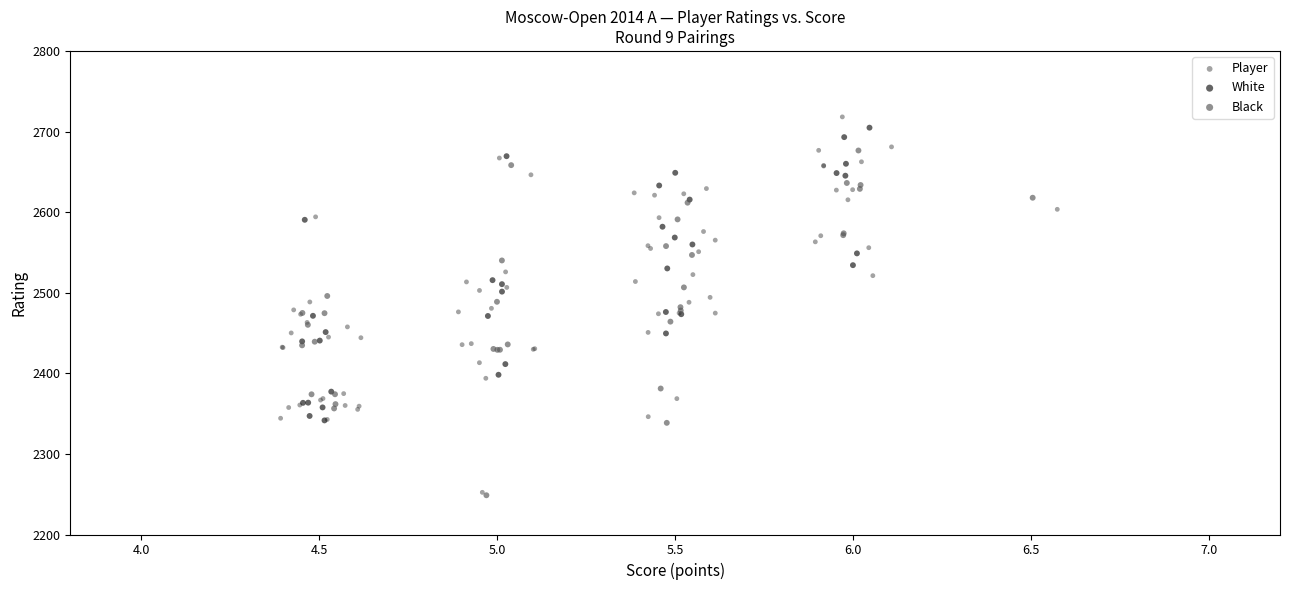

Which series has the widest spread of Y values?

Player